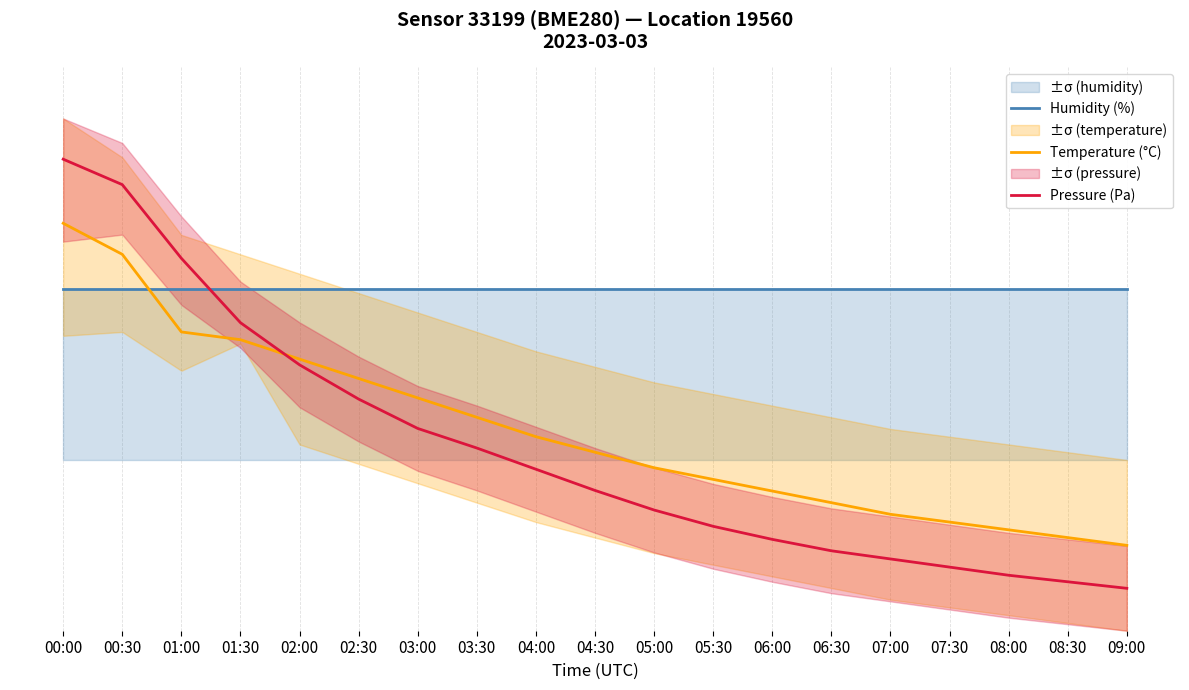

Rank the series by their maximum value, from highest to lowest.

Pressure (Pa), Temperature (°C), Humidity (%)